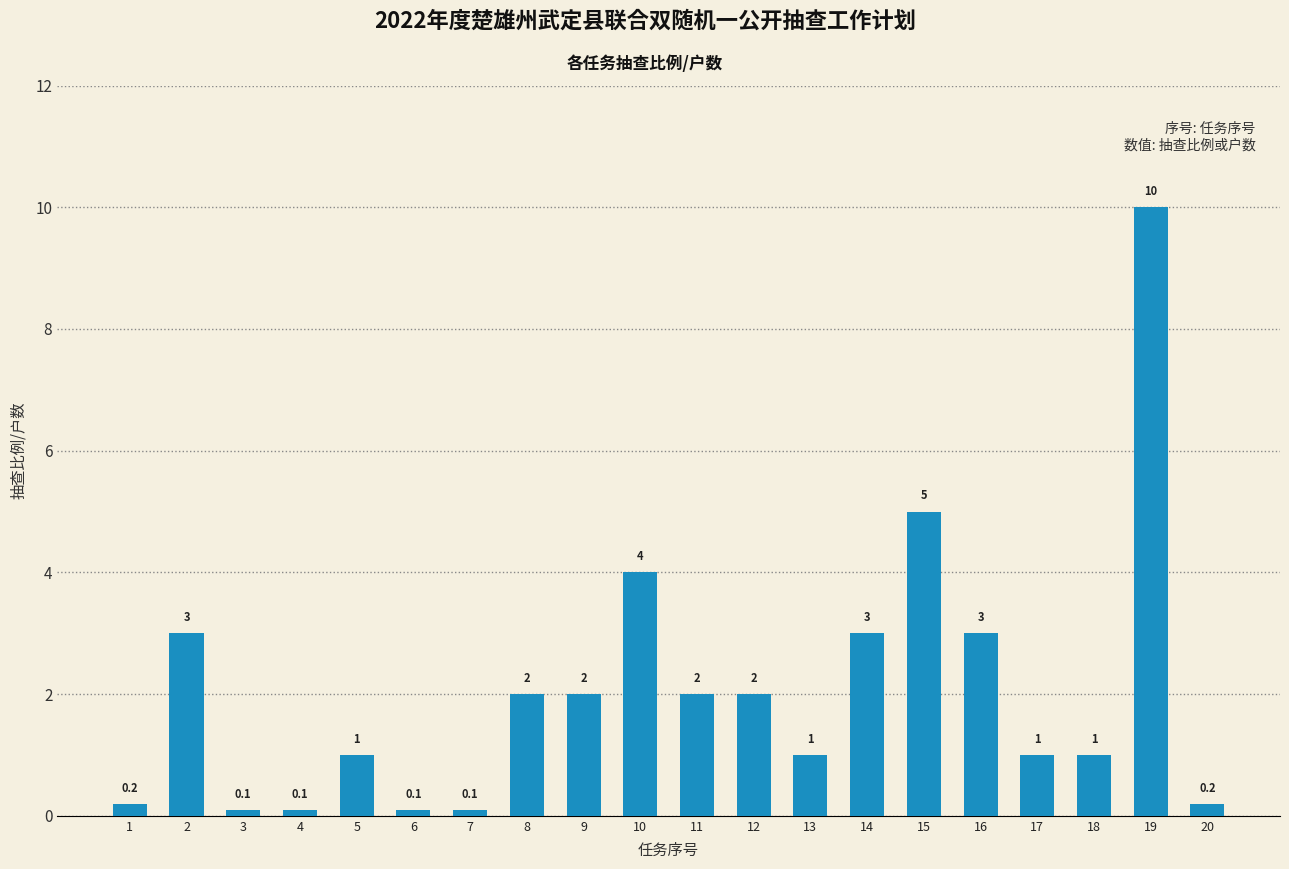

What is the difference between the maximum and minimum values?

9.9